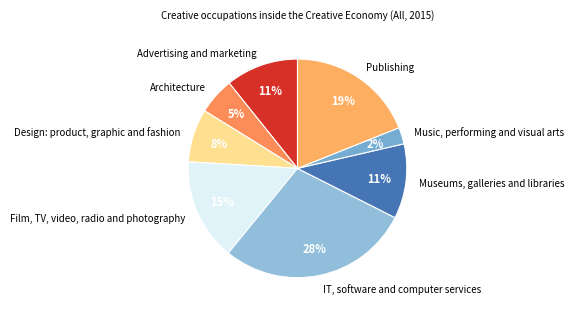

Is there a majority slice in this chart?

No